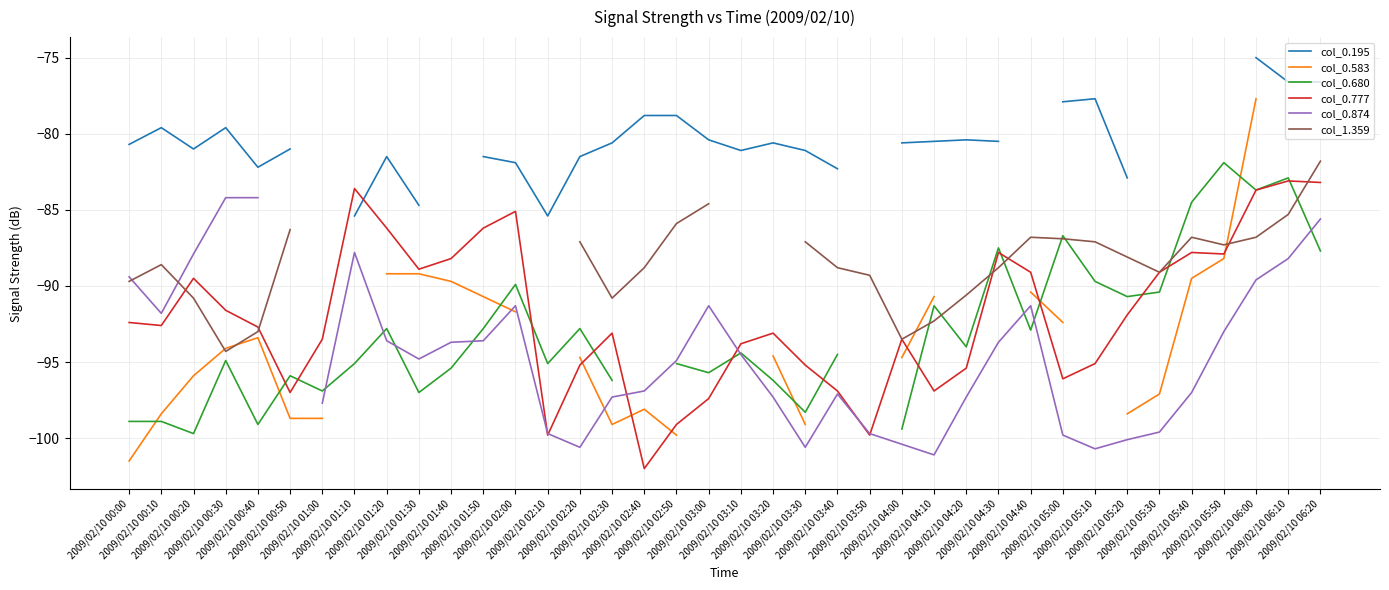

What is the maximum value for col_0.583?

-77.7